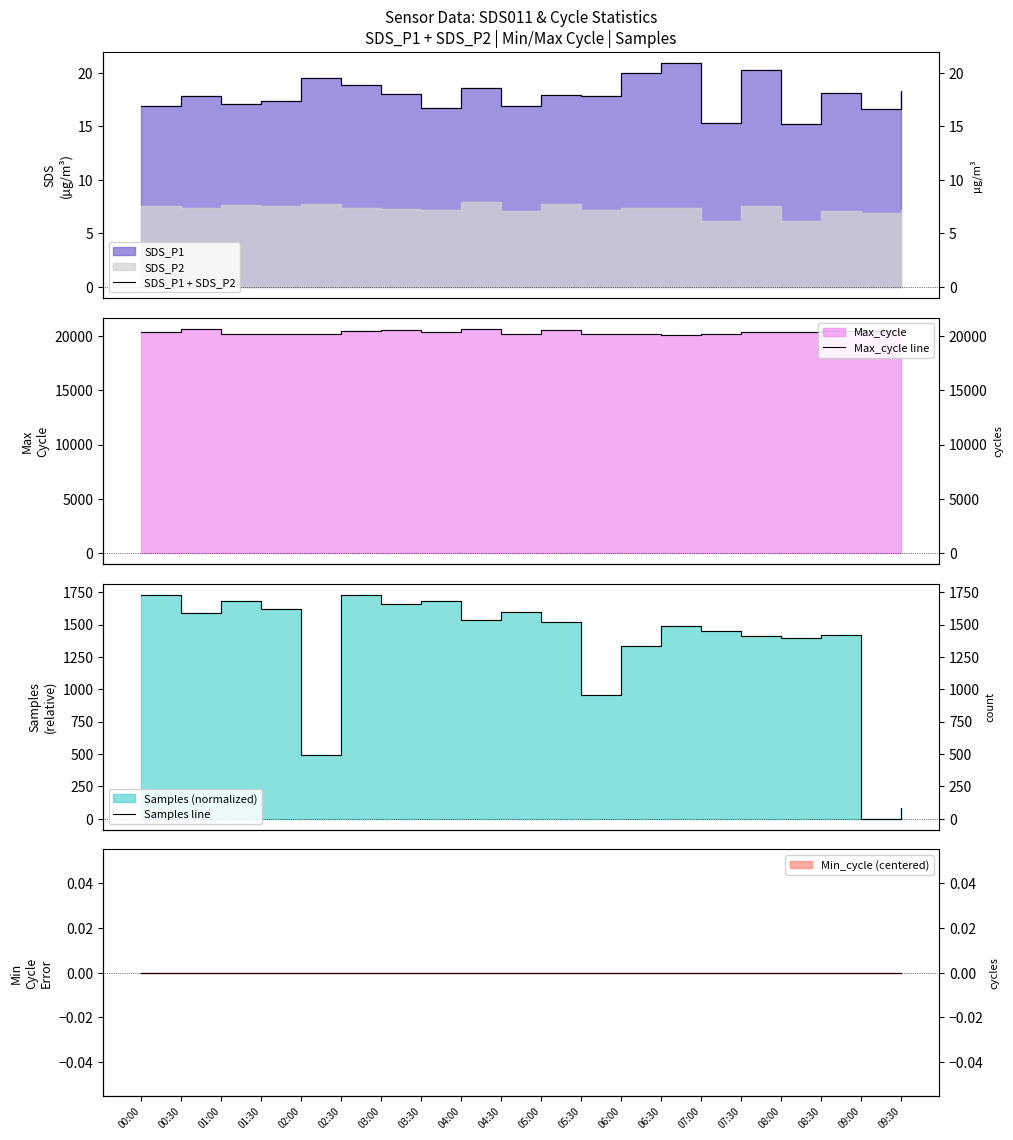

At which label does Max_cycle line reach its peak?

04:00